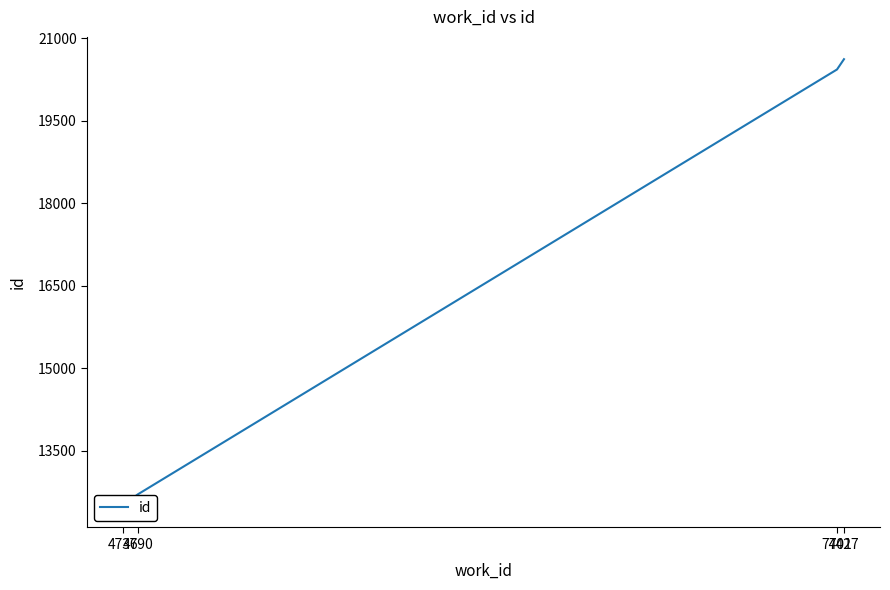

Reading right to left, list all the values displayed in this chart.

20617	20430	12710	12514